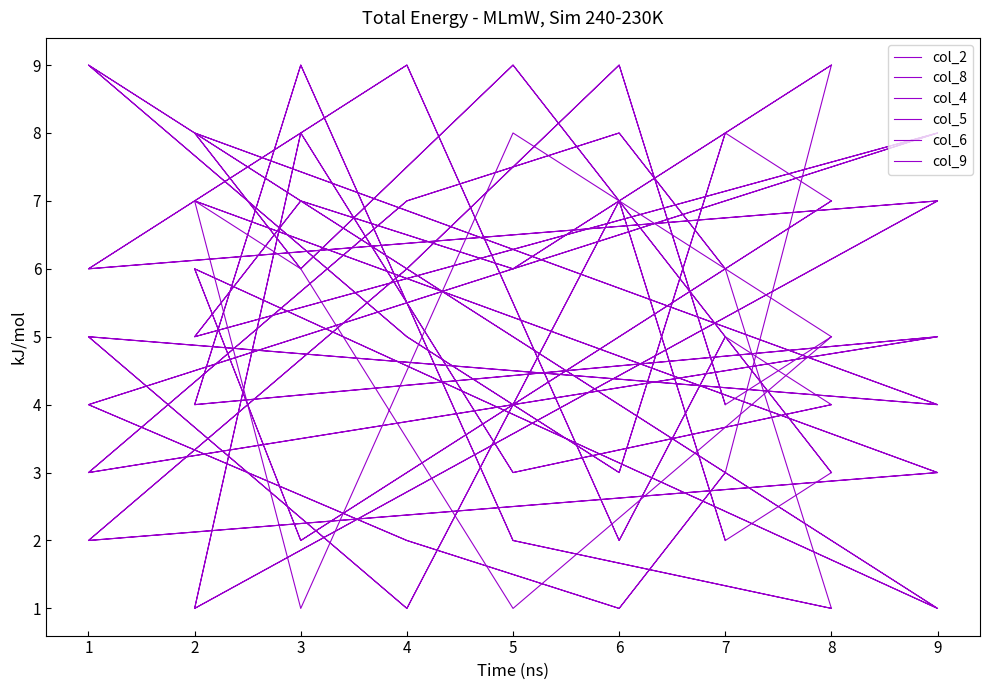

In col_8, how many points are lower than both neighbors (excluding endpoints)?

8